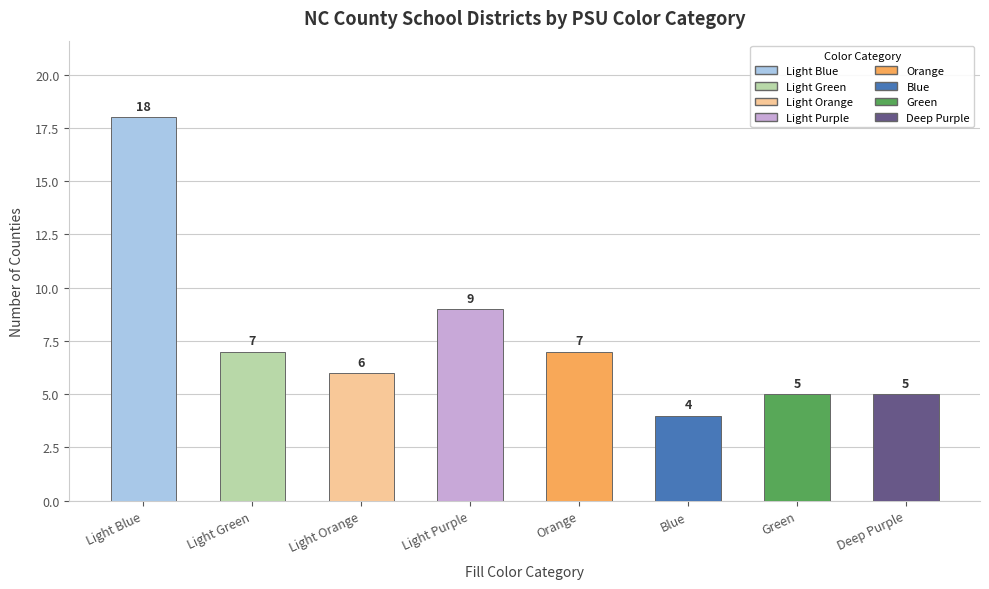

What value does the data have at Light Green?

7